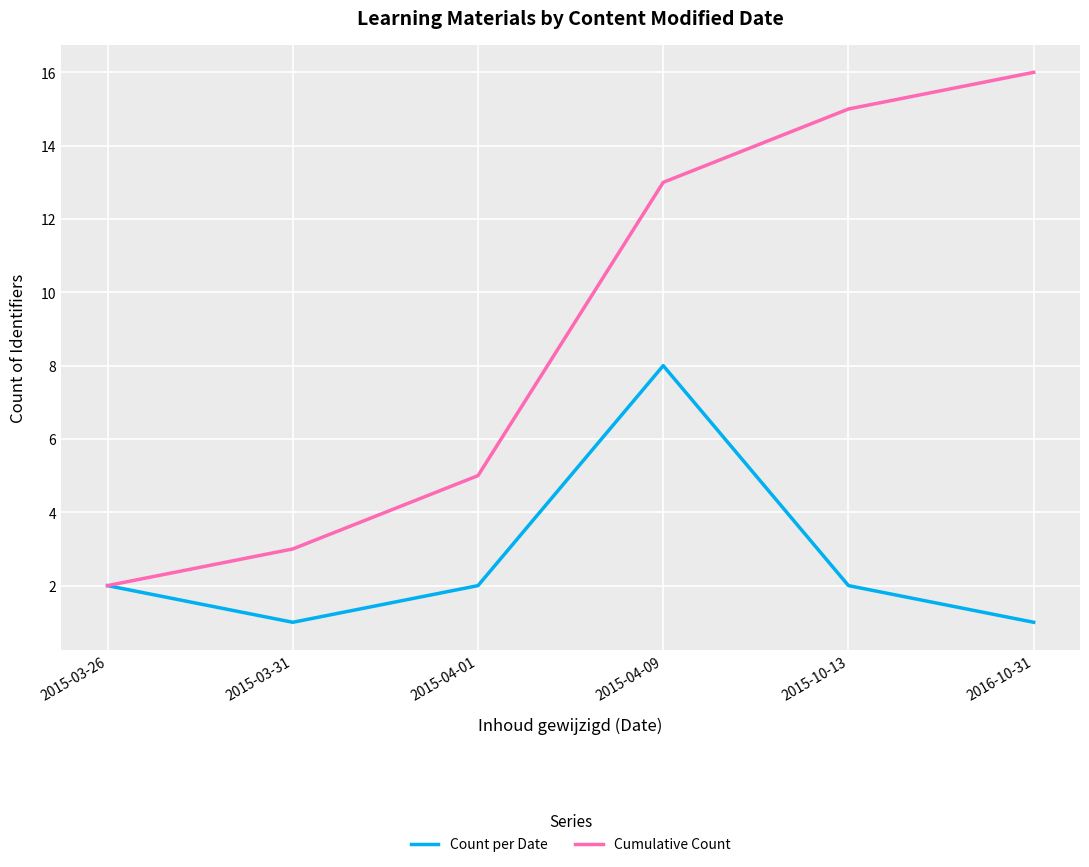

Which label corresponds to the largest value in the chart?

2016-10-31